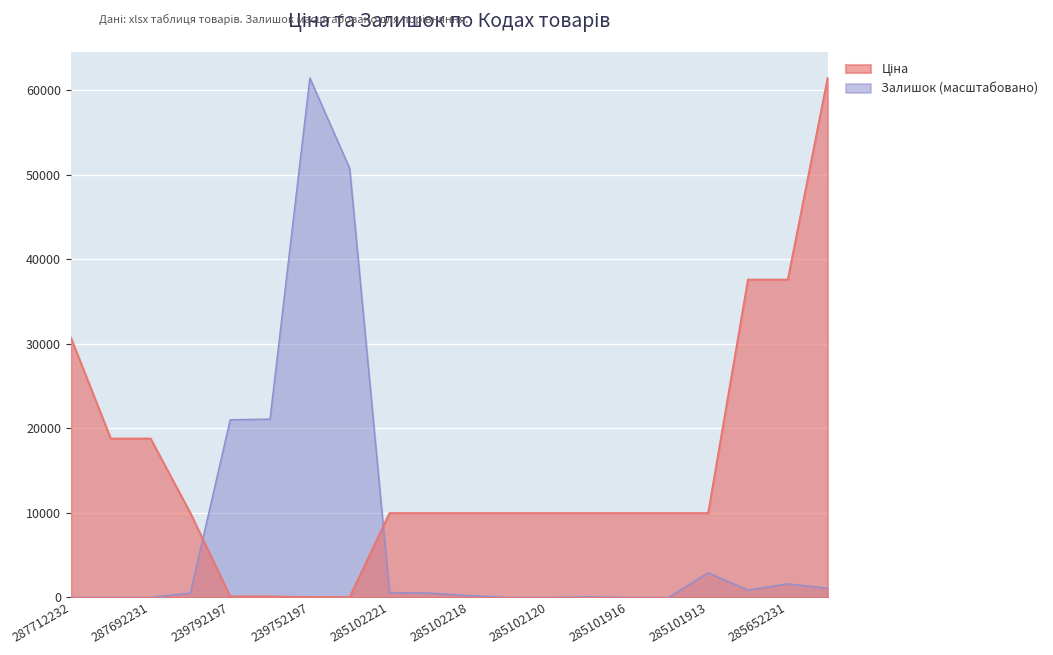

What is the average value of the Ціна series?

15251.2